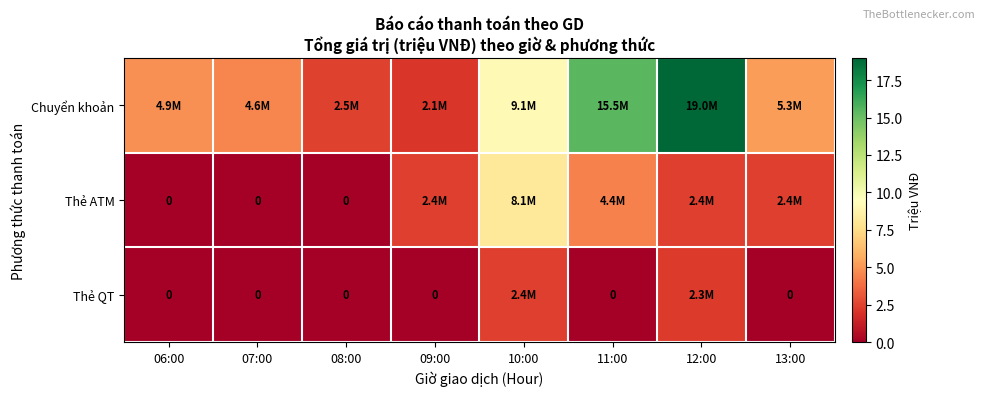

What value does the Thẻ ATM series have at 11:00?

4.4